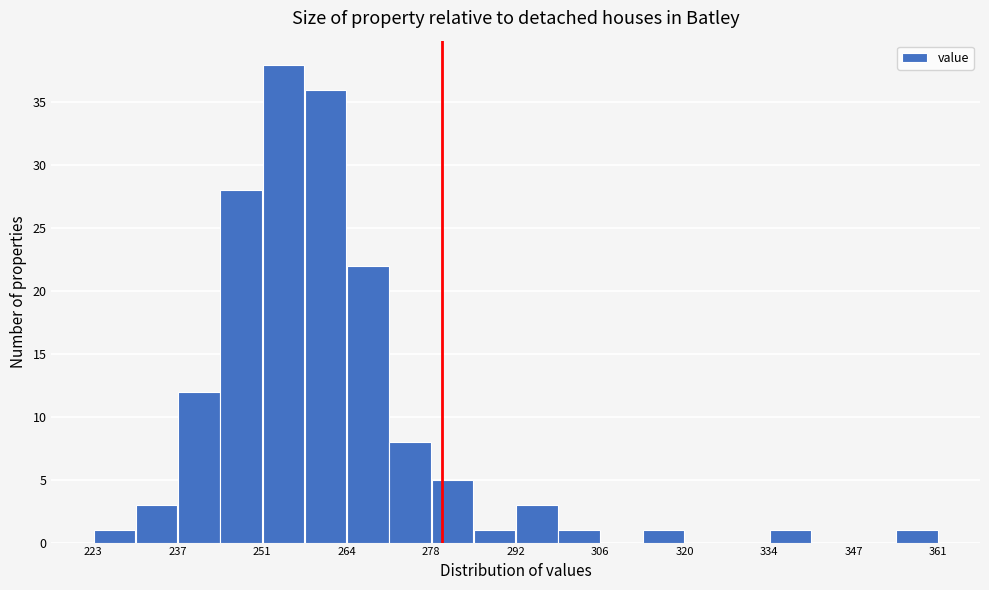

Around what value on the x-axis is the tallest bar? Give the approximate position of its centre, as read against the axis.

254